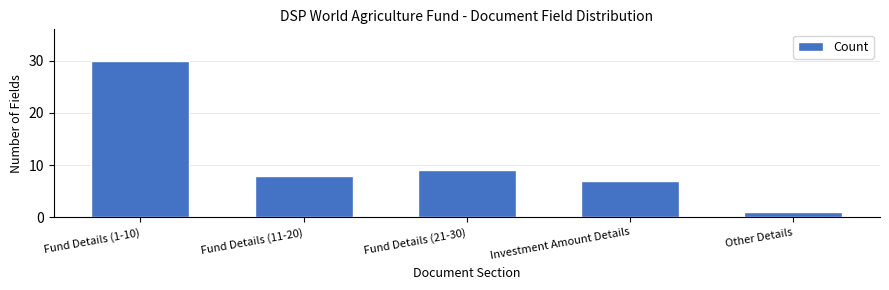

Reading right to left, transcribe all the data shown in this chart.

1	7	9	8	30